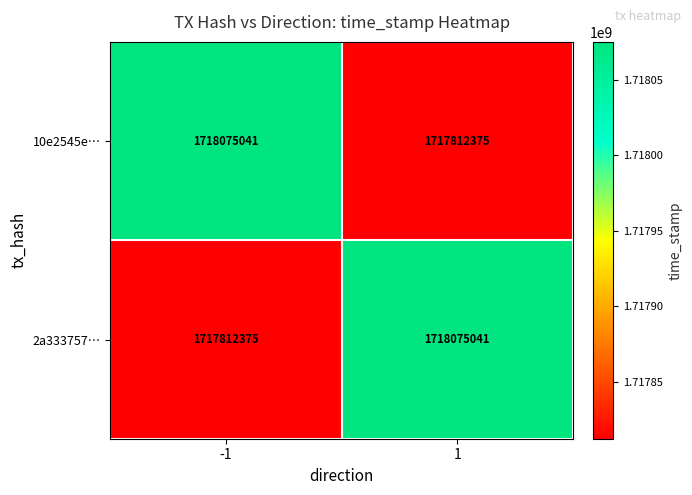

What is the sum of all 10e2545e… values?

3435887416